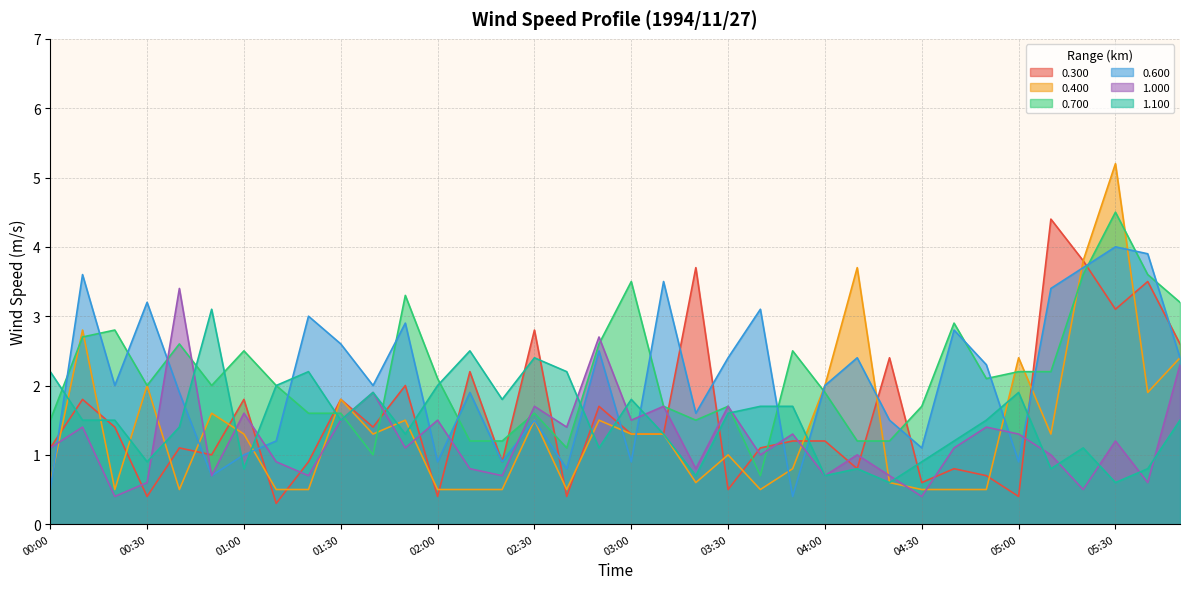

At which label does 0.600 reach its peak?

05:30